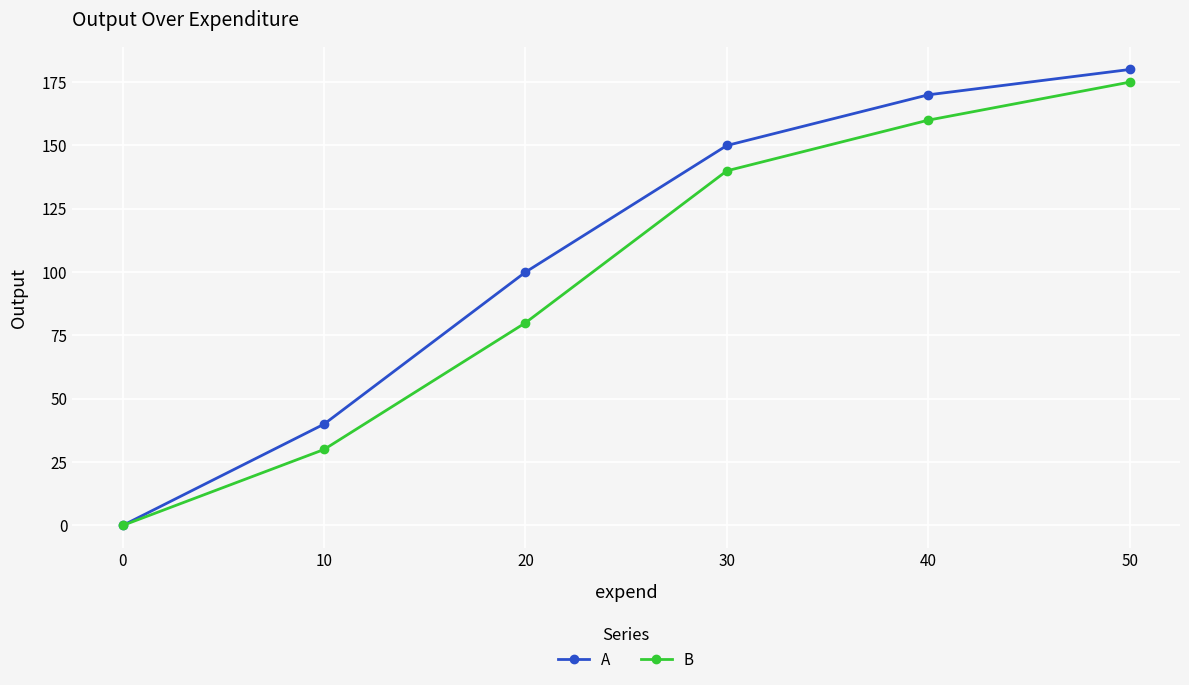

Which label corresponds to the largest value in the chart?

50